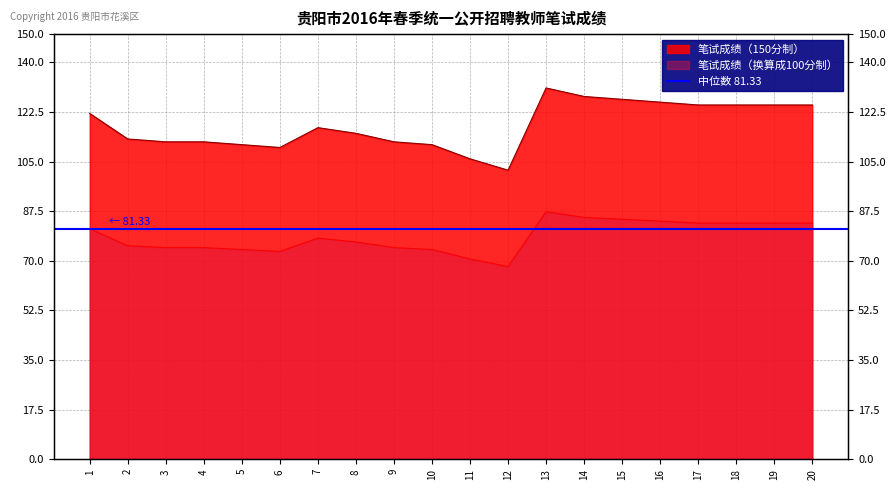

At which label does 笔试成绩（150分制） reach its minimum?

12